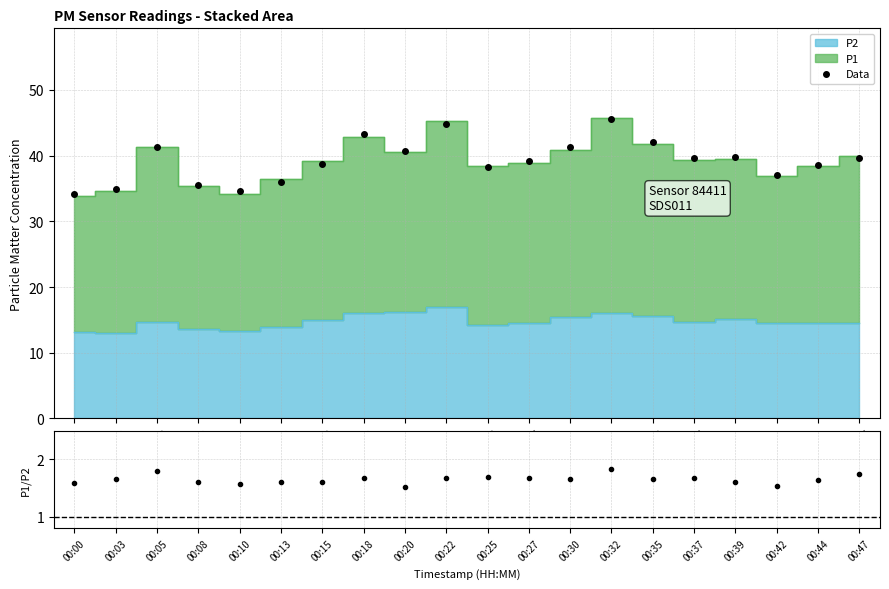

What is the sum of all Data values?

784.7